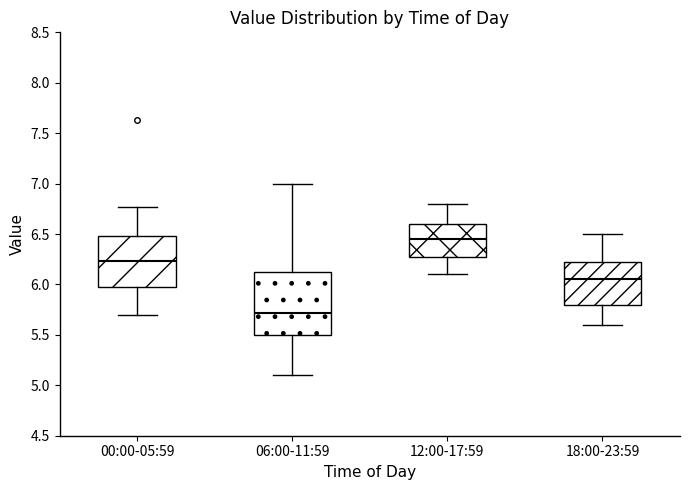

Reading left to right, read every box against the y-axis: the position of its median line, the range the box covers, and the ends of its whiskers. The values are not printed on the chart, so give them approximately, as read against the axis.

00:00-05:59: median 6.25, box 5.95 to 6.50, whiskers 5.70 to 6.75
06:00-11:59: median 5.70, box 5.50 to 6.15, whiskers 5.10 to 7.00
12:00-17:59: median 6.45, box 6.30 to 6.60, whiskers 6.10 to 6.80
18:00-23:59: median 6.05, box 5.80 to 6.25, whiskers 5.60 to 6.50